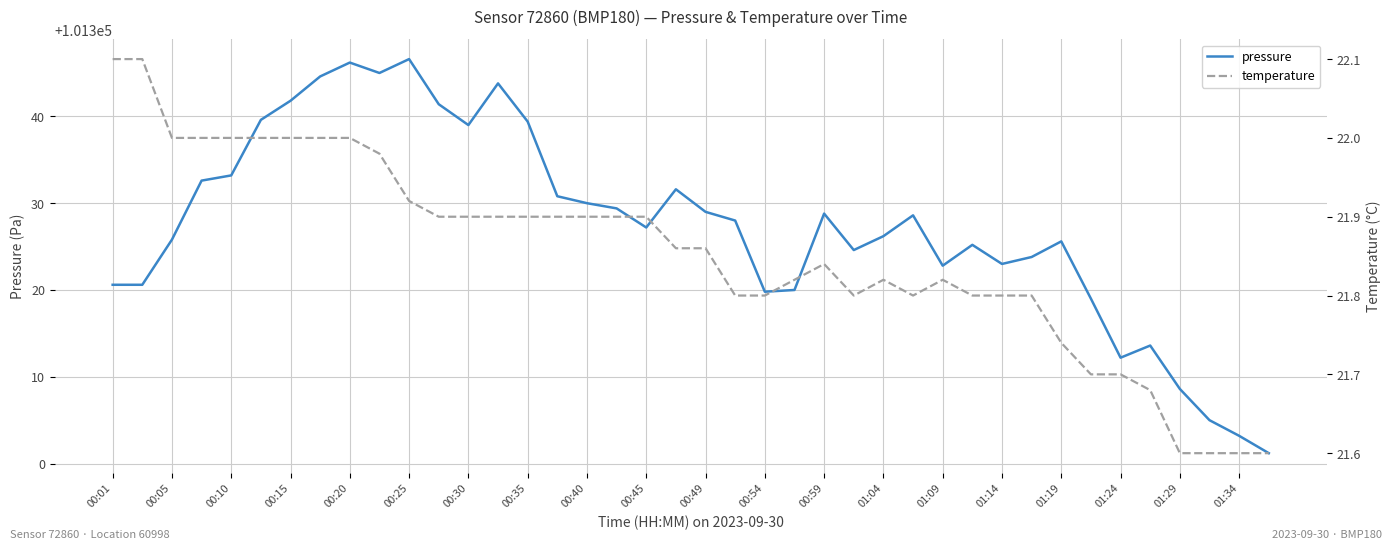

The pressure series shows 101319.8 at 00:54. True or false?

True